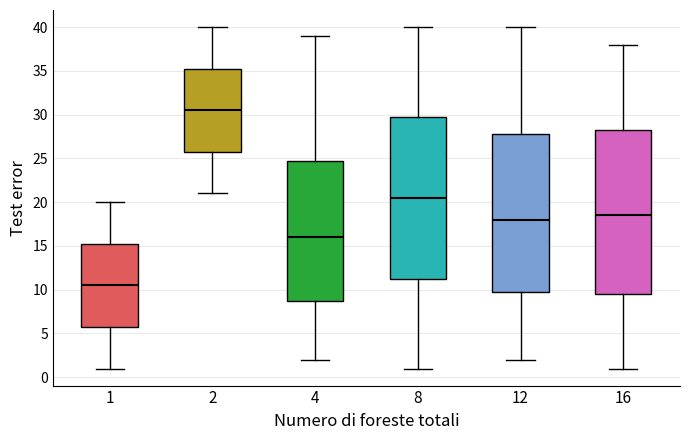

Reading left to right, read every box against the y-axis: the position of its median line, the range the box covers, and the ends of its whiskers. The values are not printed on the chart, so give them approximately, as read against the axis.

1: median 10.5, box 6.0 to 15.5, whiskers 1.0 to 20.0
2: median 30.5, box 26.0 to 35.5, whiskers 21.0 to 40.0
4: median 16.0, box 9.0 to 25.0, whiskers 2.0 to 39.0
8: median 20.5, box 11.5 to 30.0, whiskers 1.0 to 40.0
12: median 18.0, box 10.0 to 28.0, whiskers 2.0 to 40.0
16: median 18.5, box 9.5 to 28.5, whiskers 1.0 to 38.0